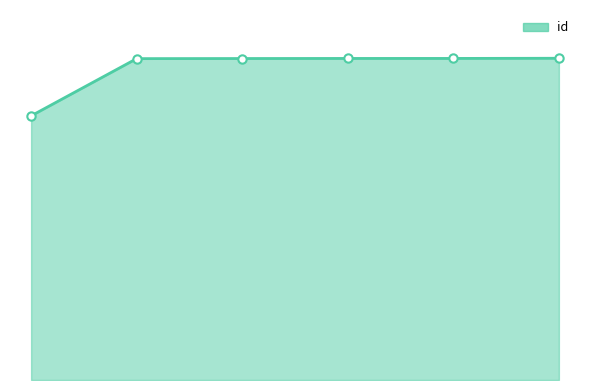

Is this an area chart (filled region under the line)?

Yes